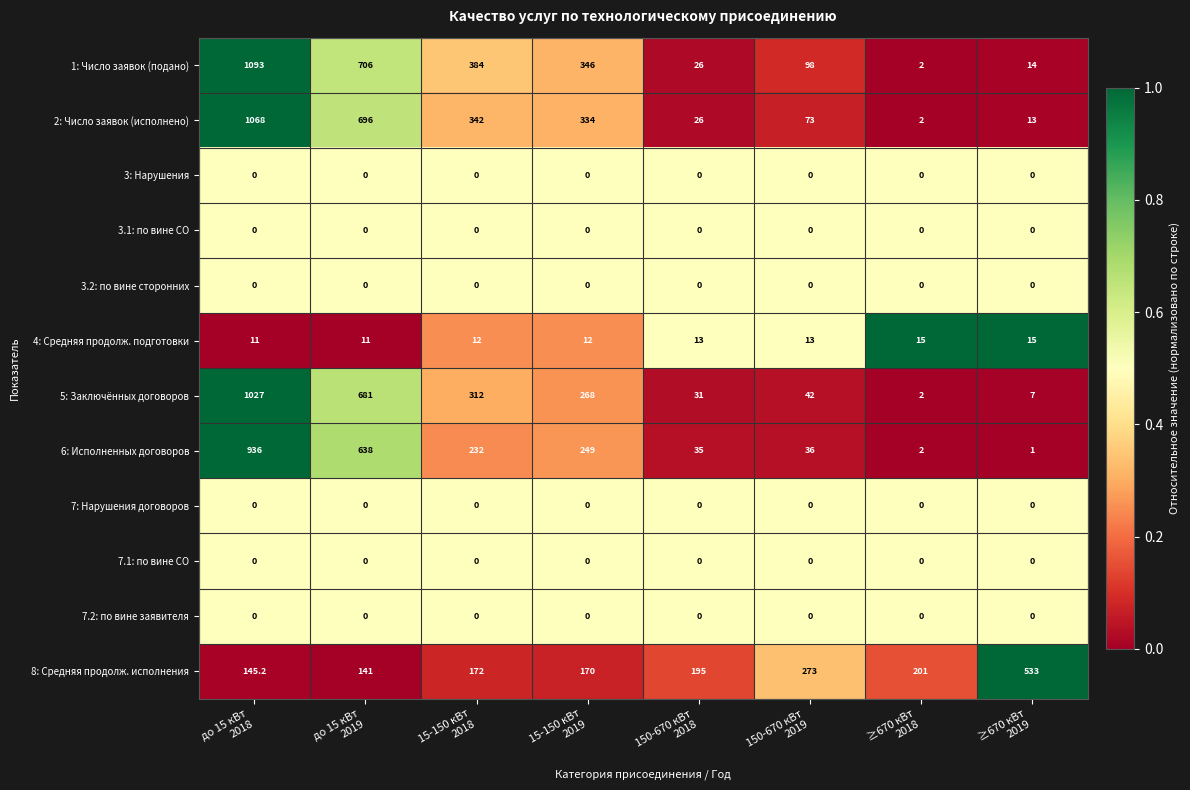

Which series has the largest range (max minus min)?

1: Число заявок (подано)